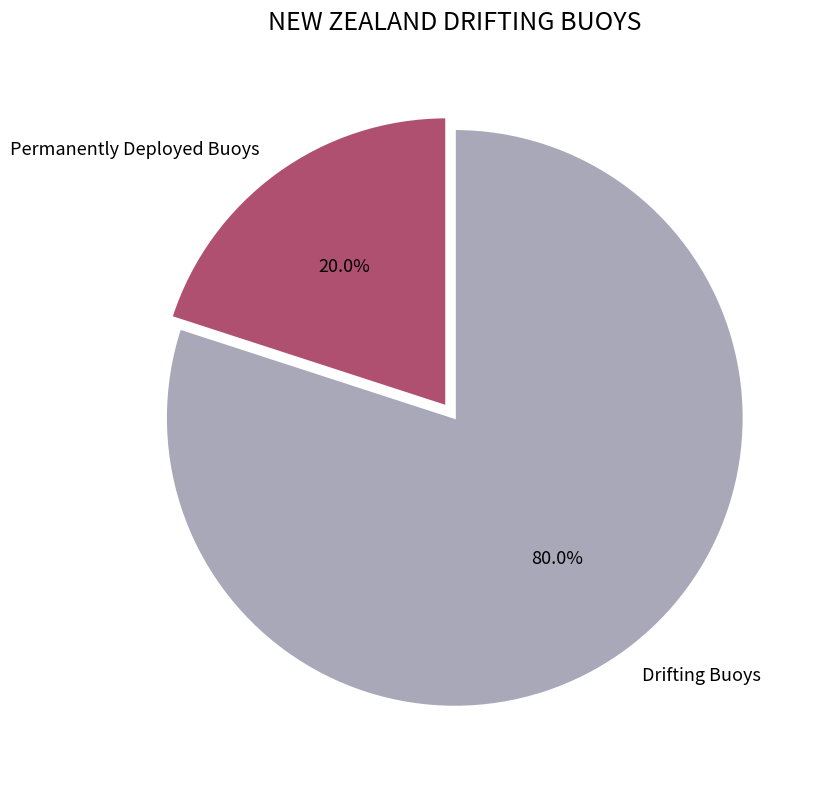

How many segments does this pie chart have?

2